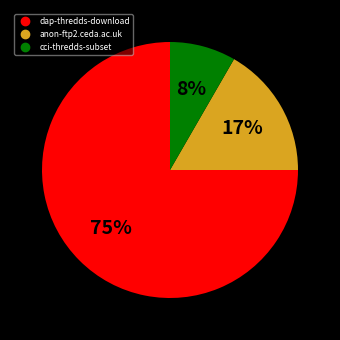

Combined, do dap-thredds-download and anon-ftp2.ceda.ac.uk account for over 50%?

Yes